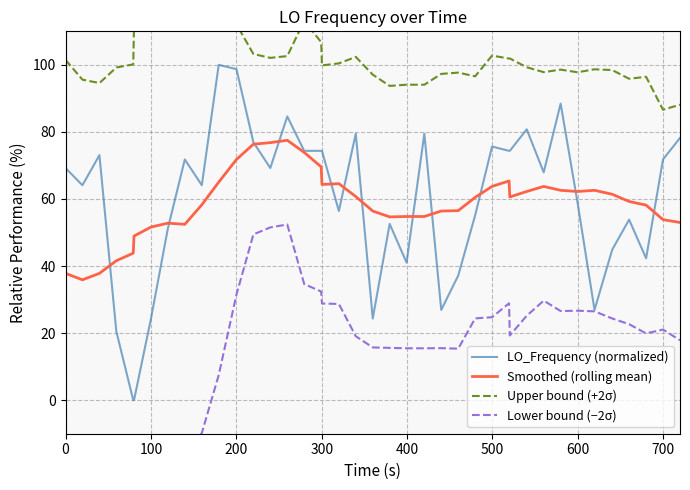

True or false: Smoothed (rolling mean) and Upper bound (+2σ) intersect in this chart.

False